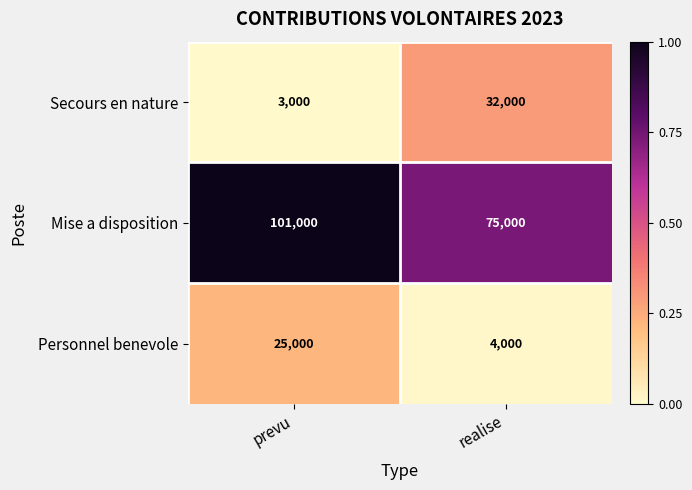

At which category does the chart reach its minimum across all series?

prevu